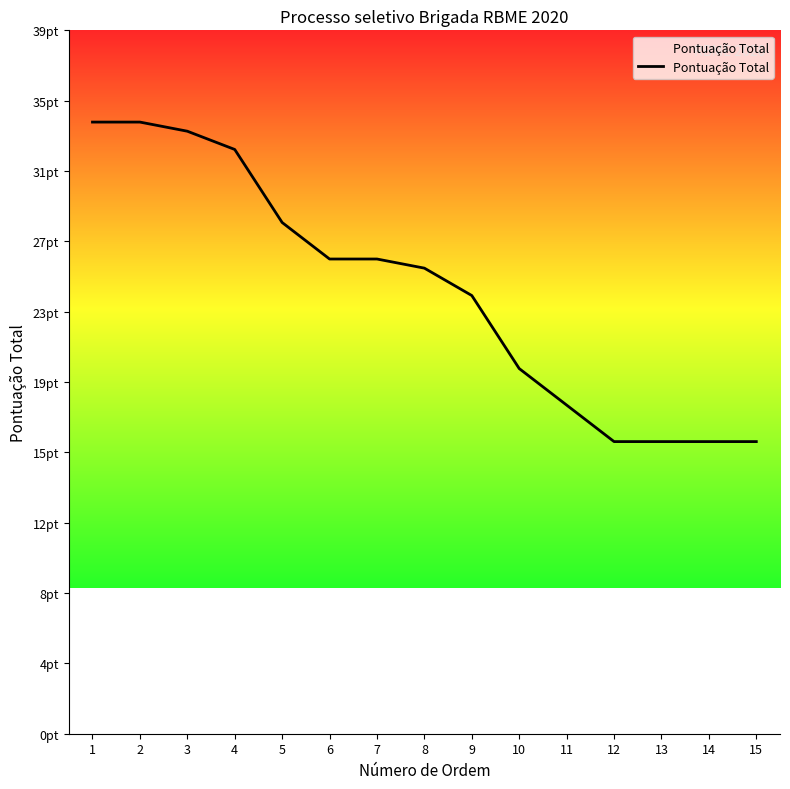

At which category does the chart reach its minimum across all series?

12